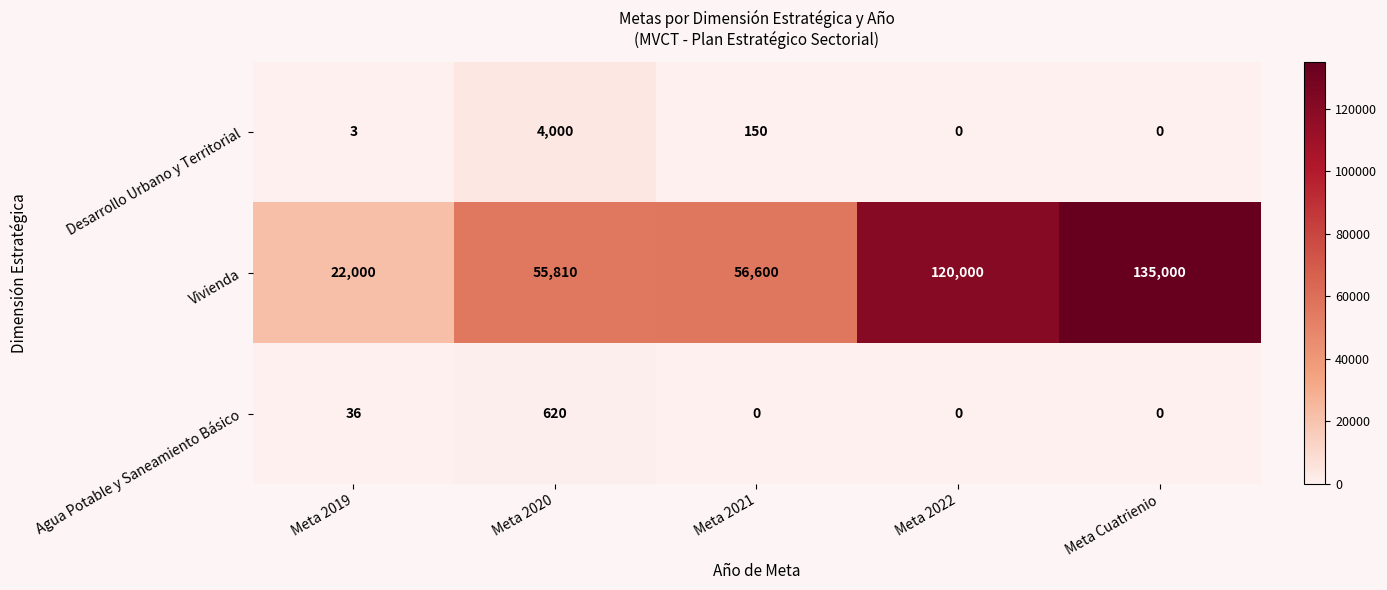

How many distinct data groups are displayed?

3